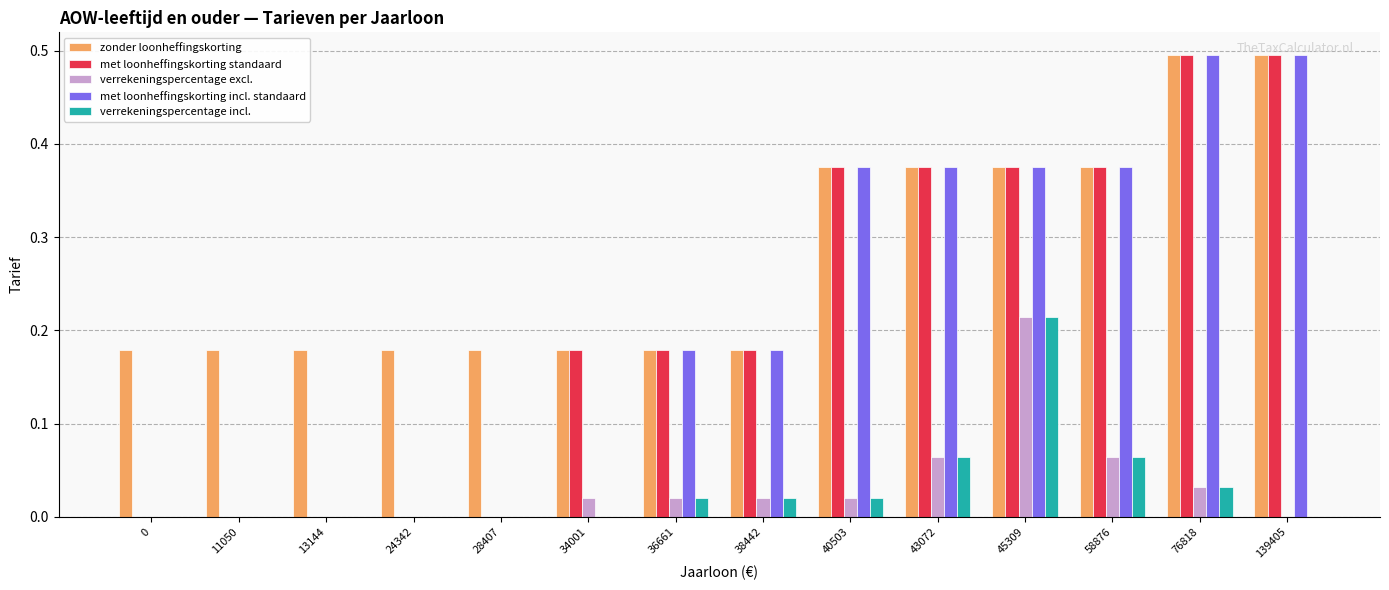

What are all the series names shown in the legend?

zonder loonheffingskorting, met loonheffingskorting standaard, verrekeningspercentage excl., met loonheffingskorting incl. standaard, verrekeningspercentage incl.